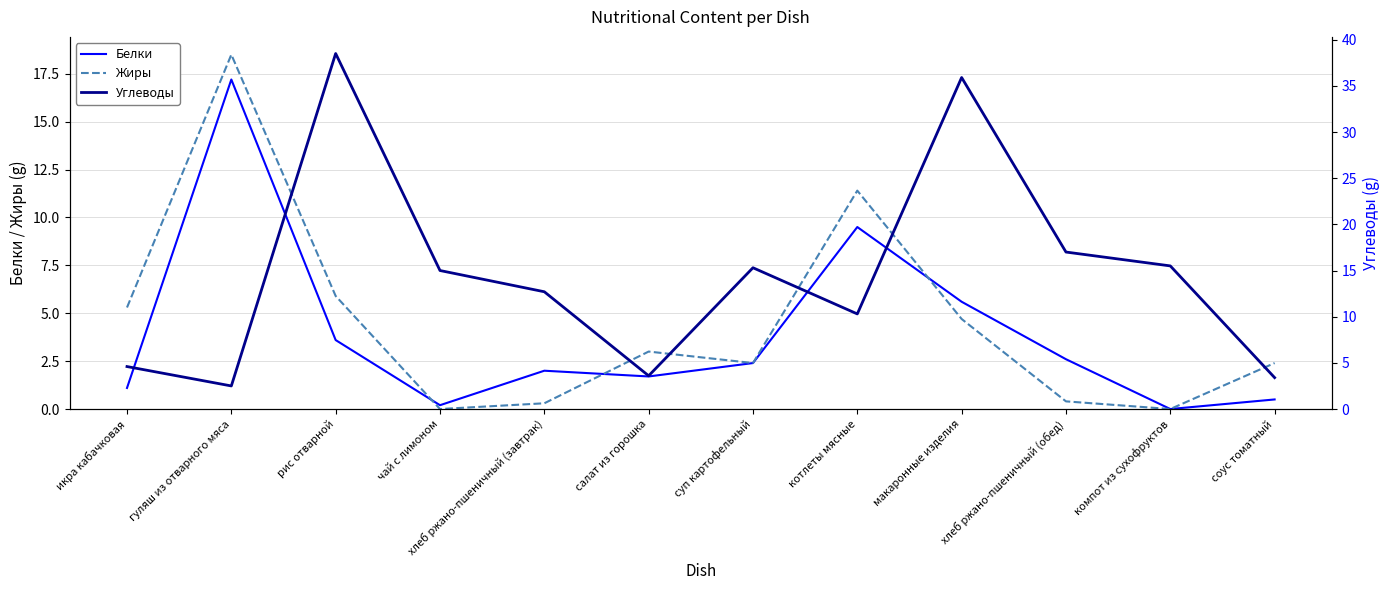

Between which two adjacent categories do Жиры and Белки first intersect?

рис отварной and чай с лимоном